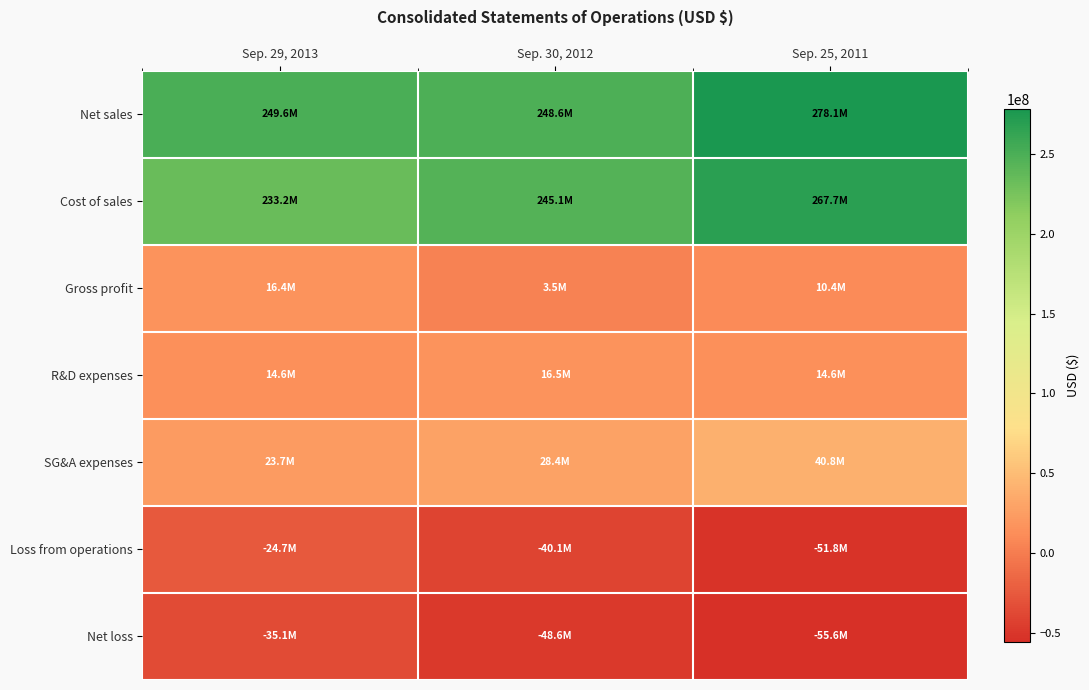

Rank the series by their maximum value, from lowest to highest.

Net loss, Loss from operations, Gross profit, R&D expenses, SG&A expenses, Cost of sales, Net sales